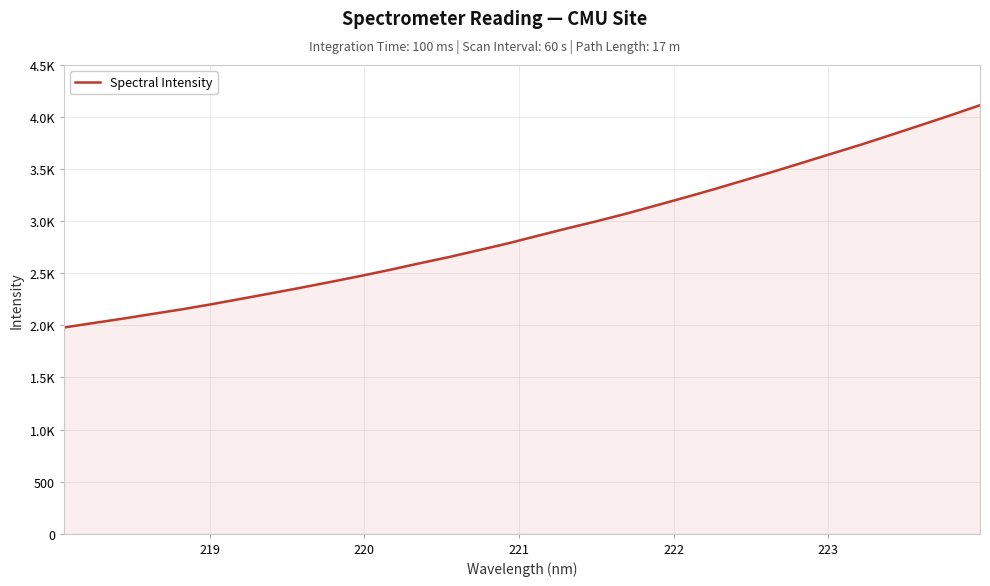

Reading right to left, transcribe all the data shown in this chart.

4114.0	4016.9	3923.2	3830.2	3738.1	3650.9	3563.3	3476.3	3392.0	3308.2	3227.6	3149.3	3071.4	2998.9	2930.3	2858.7	2786.5	2720.5	2655.0	2594.8	2532.0	2472.9	2416.5	2361.3	2308.1	2255.7	2203.8	2154.8	2110.6	2065.1	2023.0	1979.9